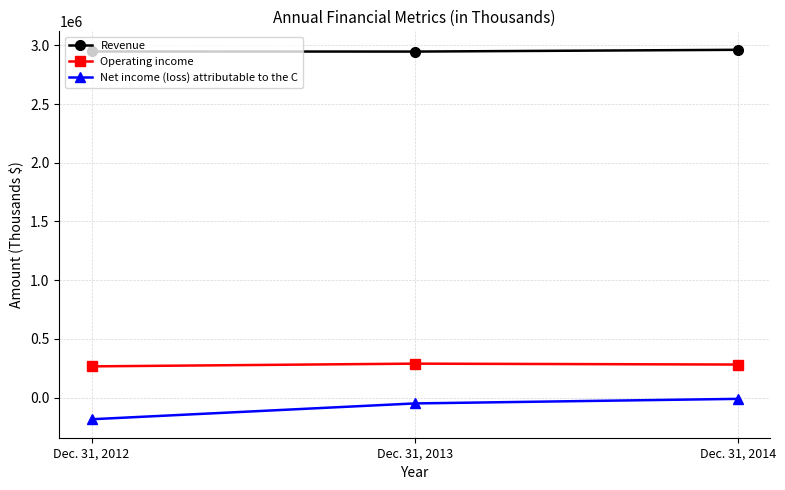

What is the spread (max minus min) of values at Dec. 31, 2012?

3130056